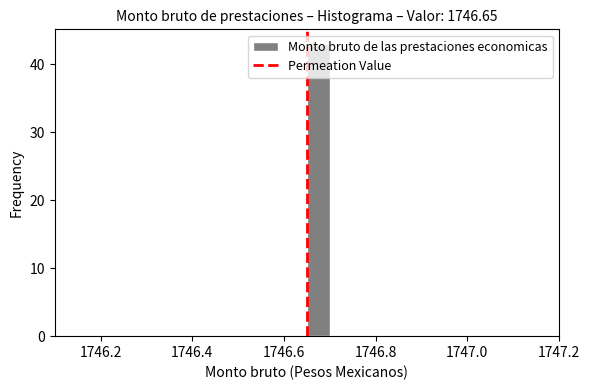

Read against the x-axis, roughly where is the centre of the tallest bar?

1746.68